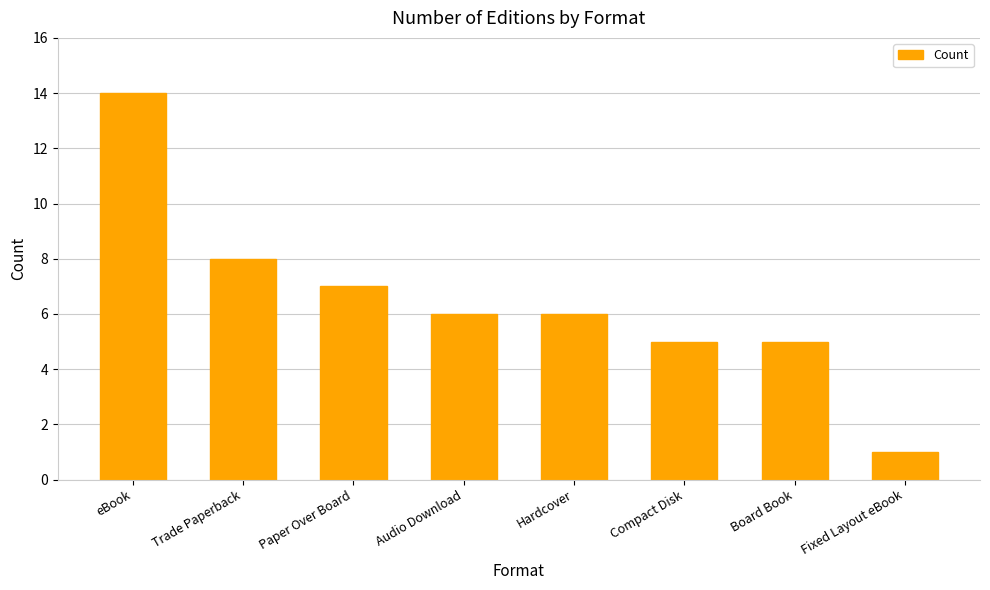

At which label does the data first exceed 6?

eBook